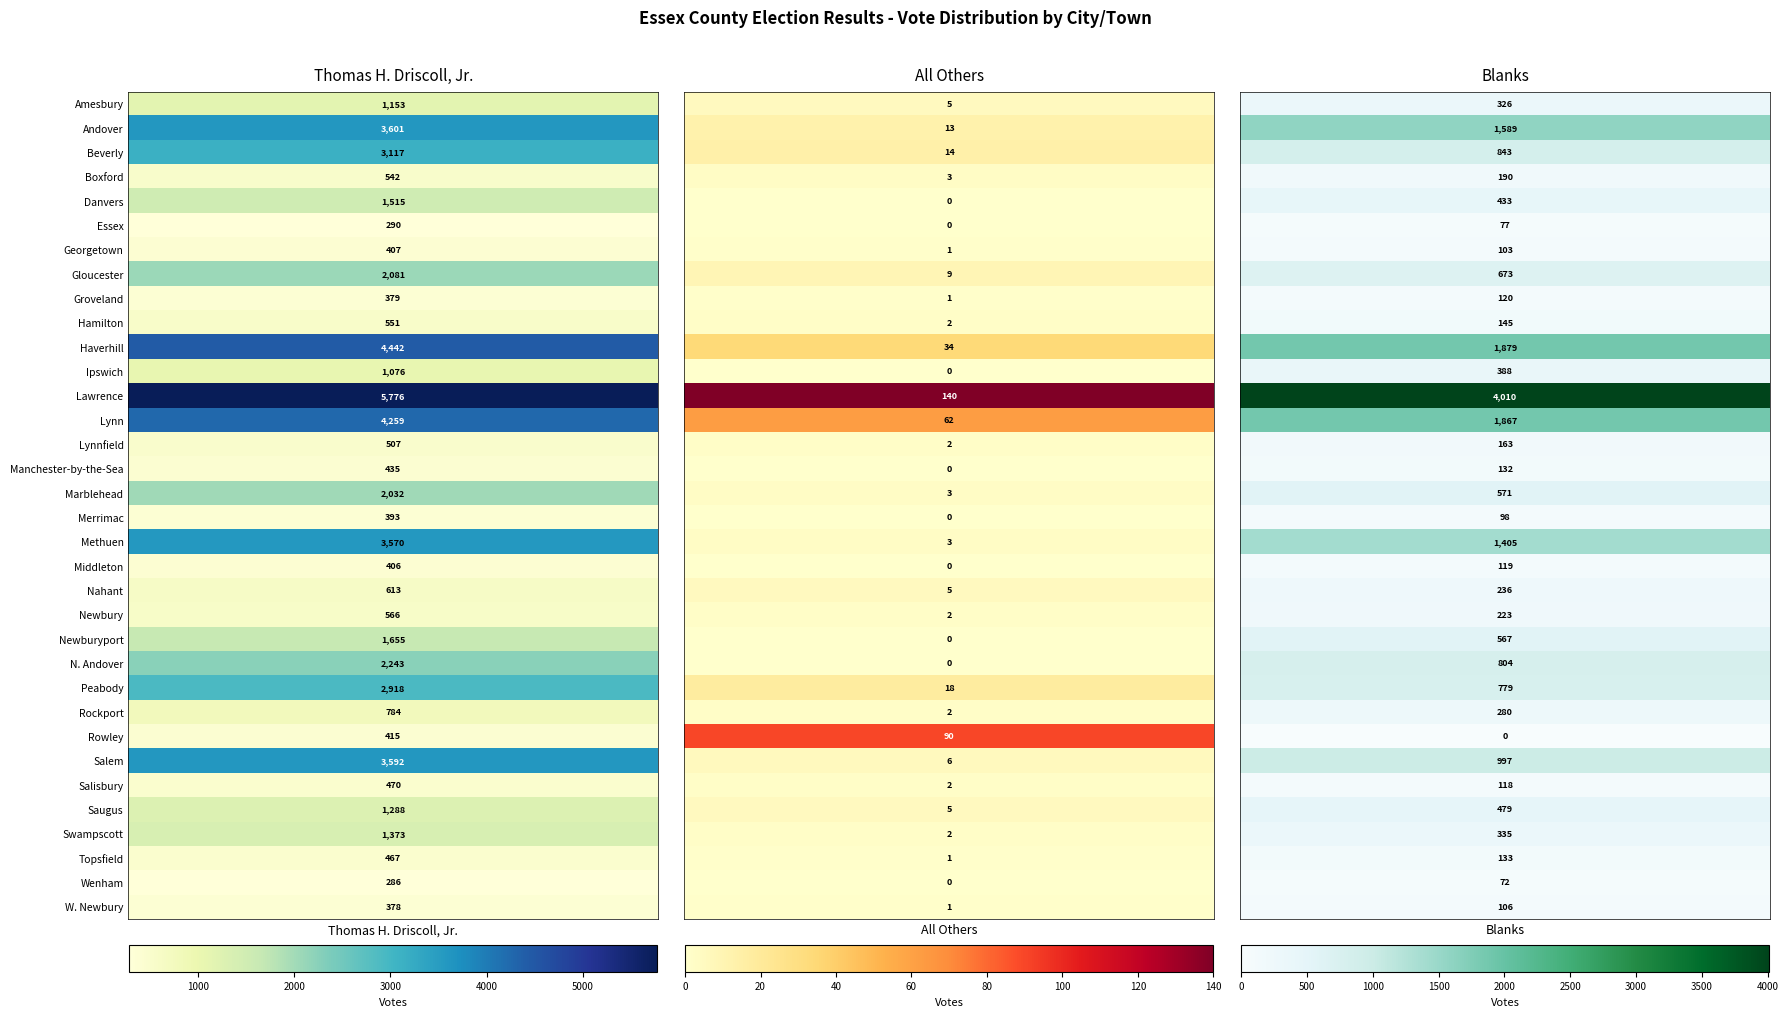

Reading left to right, transcribe all the data shown in this chart.

Amesbury: 1153	5	326
Andover: 3601	13	1589
Beverly: 3117	14	843
Boxford: 542	3	190
Danvers: 1515	0	433
Essex: 290	0	77
Georgetown: 407	1	103
Gloucester: 2081	9	673
Groveland: 379	1	120
Hamilton: 551	2	145
Haverhill: 4442	34	1879
Ipswich: 1076	0	388
Lawrence: 5776	140	4010
Lynn: 4259	62	1867
Lynnfield: 507	2	163
Manchester-by-the-Sea: 435	0	132
Marblehead: 2032	3	571
Merrimac: 393	0	98
Methuen: 3570	3	1405
Middleton: 406	0	119
Nahant: 613	5	236
Newbury: 566	2	223
Newburyport: 1655	0	567
N. Andover: 2243	0	804
Peabody: 2918	18	779
Rockport: 784	2	280
Rowley: 415	90	0
Salem: 3592	6	997
Salisbury: 470	2	118
Saugus: 1288	5	479
Swampscott: 1373	2	335
Topsfield: 467	1	133
Wenham: 286	0	72
W. Newbury: 378	1	106